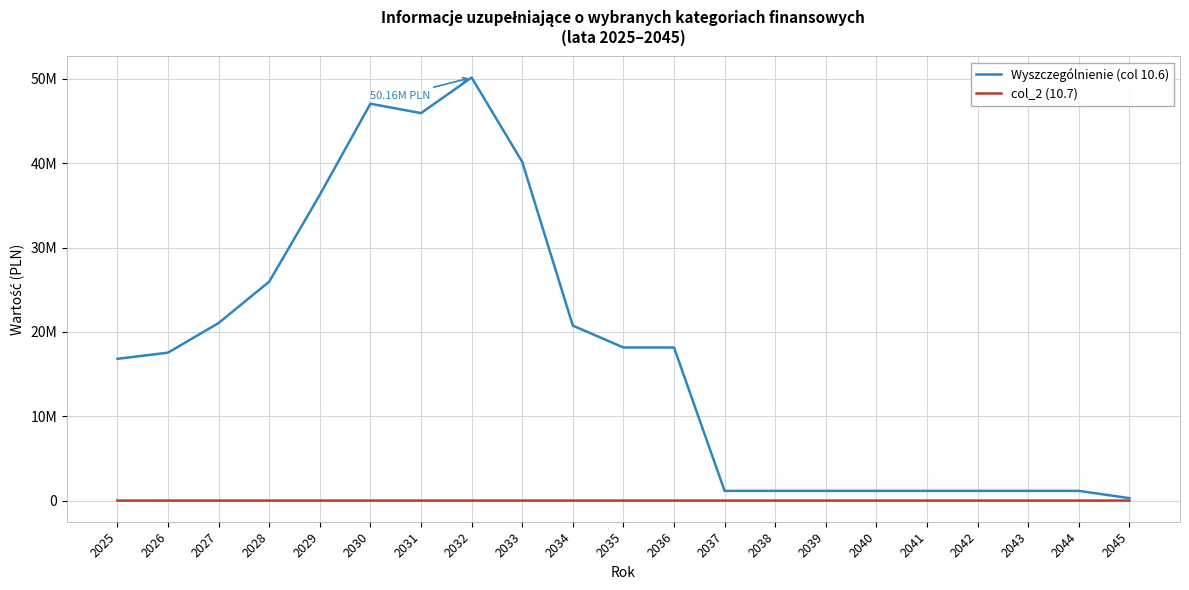

What is the sum of the Wyszczególnienie (col 10.6) values at 2036 and 2033?

58298450.6